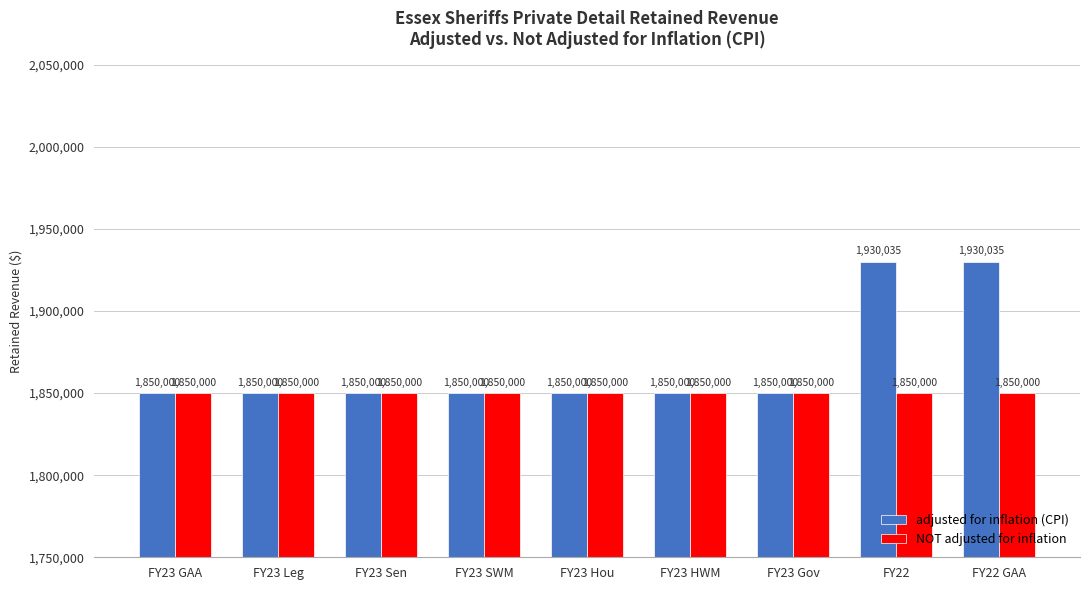

Reading left to right, transcribe all the data shown in this chart.

adjusted for inflation (CPI): FY23 GAA=1850000	FY23 Leg=1850000	FY23 Sen=1850000	FY23 SWM=1850000	FY23 Hou=1850000	FY23 HWM=1850000	FY23 Gov=1850000	FY22=1930035	FY22 GAA=1930035
NOT adjusted for inflation: FY23 GAA=1850000	FY23 Leg=1850000	FY23 Sen=1850000	FY23 SWM=1850000	FY23 Hou=1850000	FY23 HWM=1850000	FY23 Gov=1850000	FY22=1850000	FY22 GAA=1850000